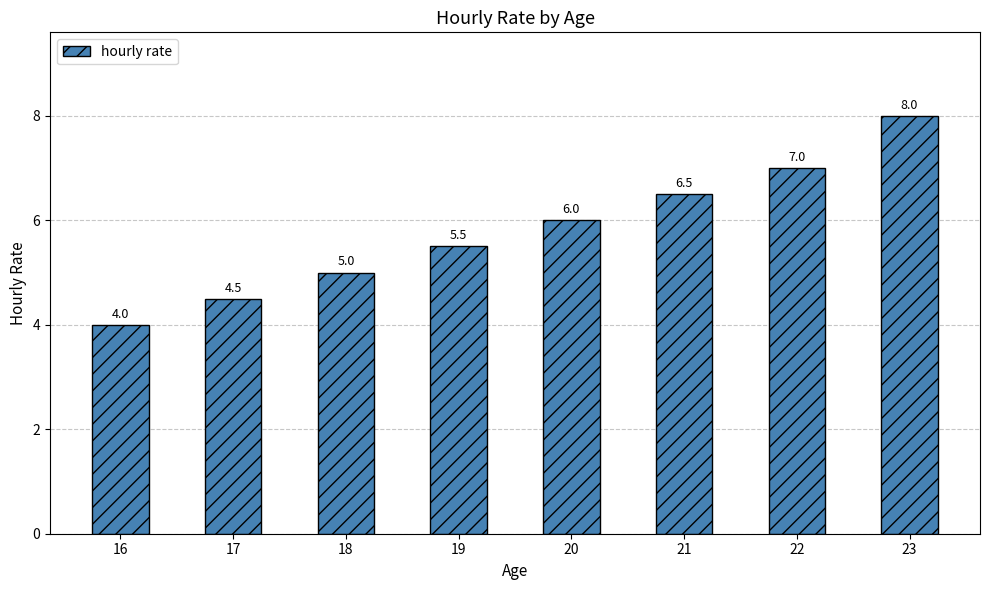

What is the difference between the values at 21 and 17?

2.0